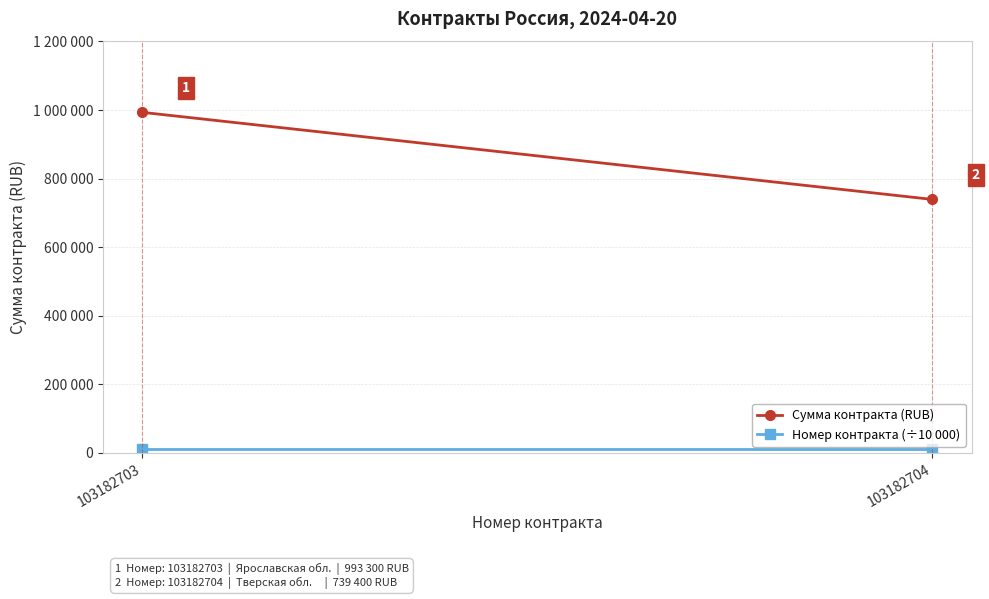

How many Номер контракта (÷10 000) values are between 10318 and 10319?

2